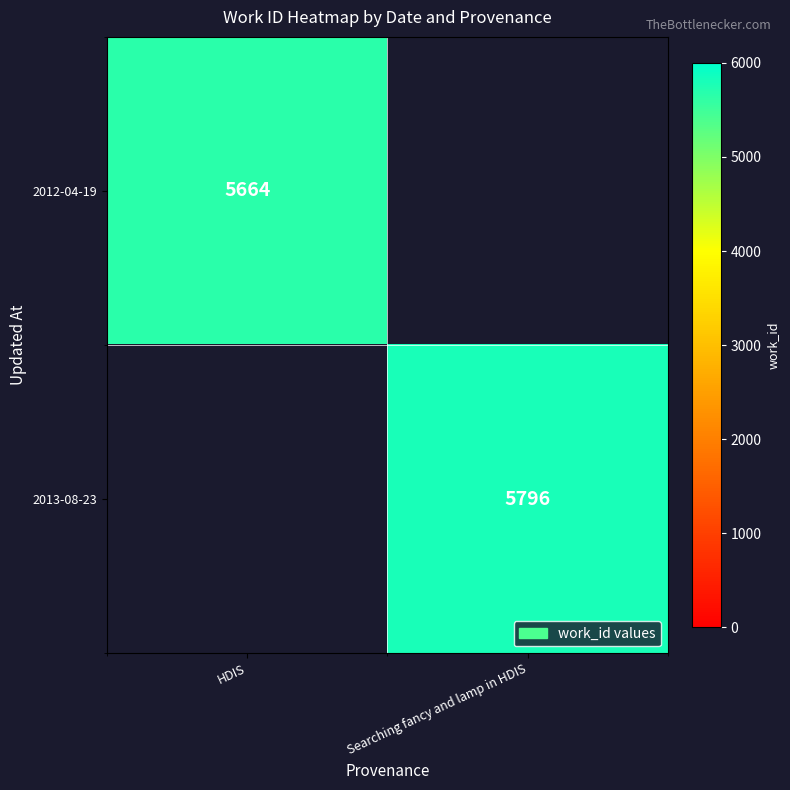

True or false: 2013-08-23 has a value of 2232.6 at Searching fancy and lamp in HDIS.

False